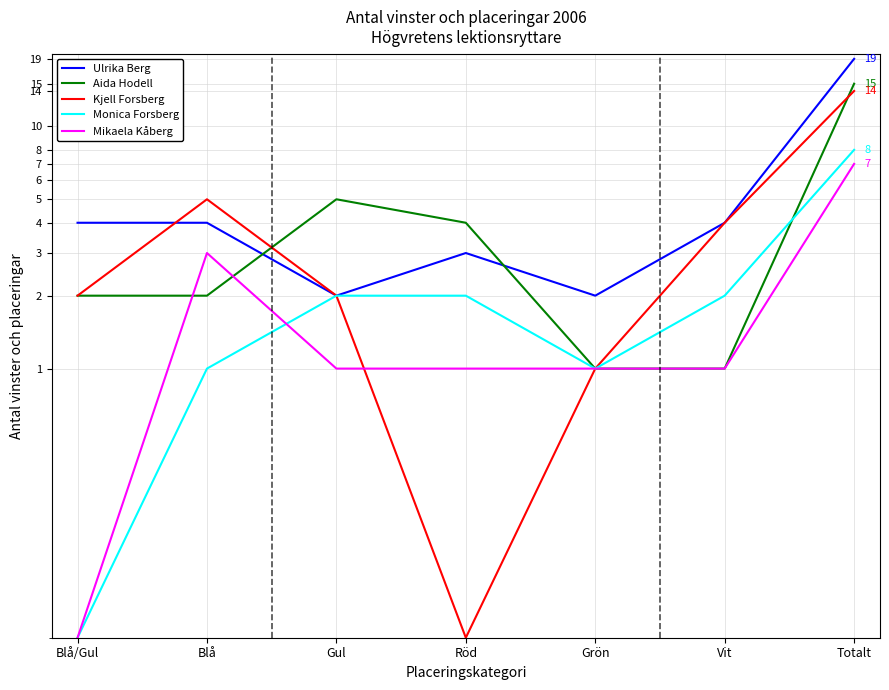

What is the sum of the Monica Forsberg values at Grön and Vit?

3